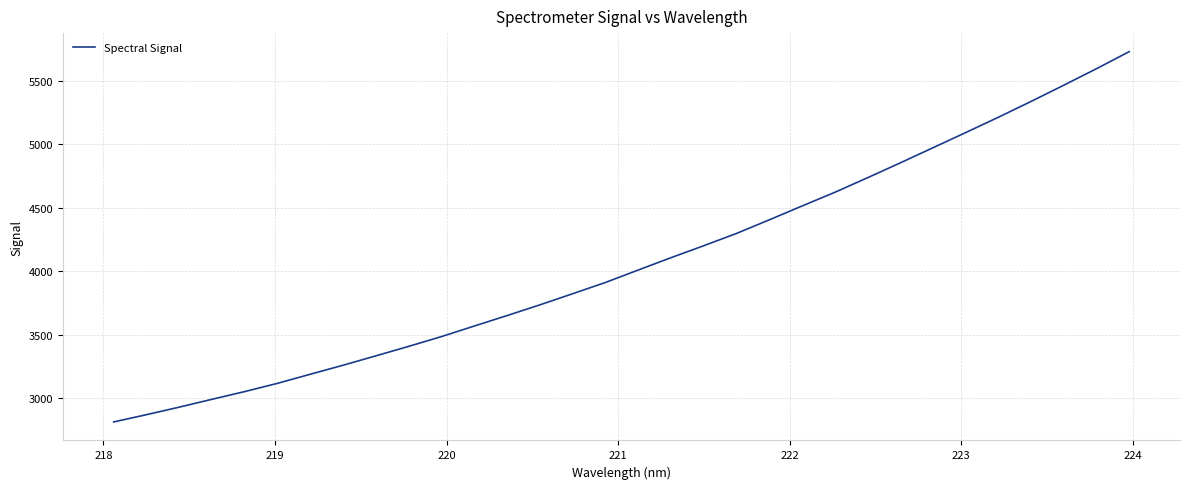

How many lines are shown in the chart?

1